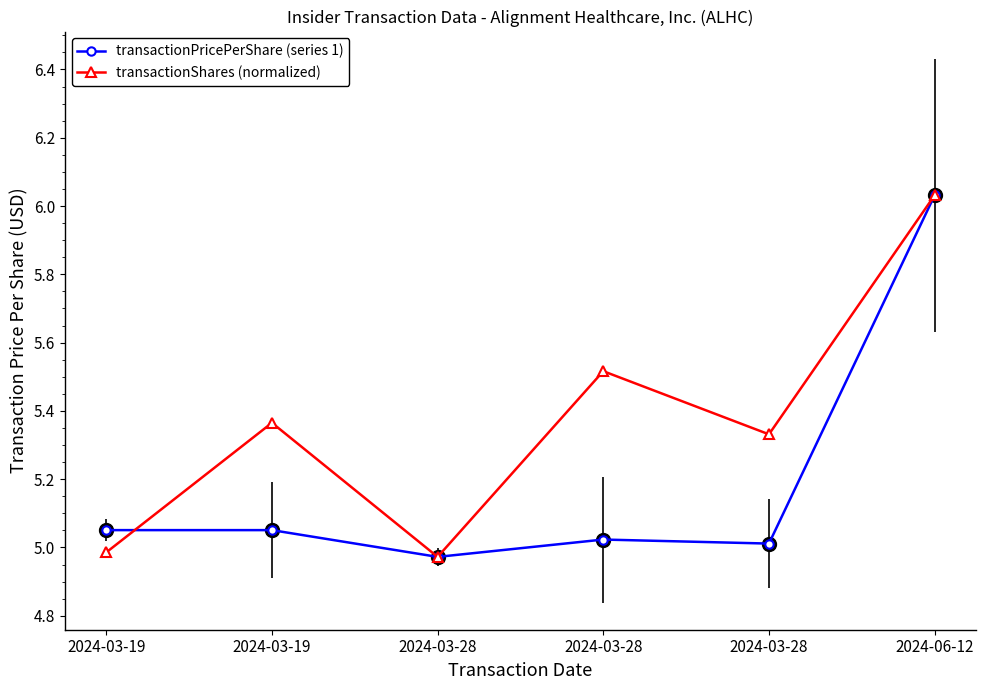

How many lines are shown in the chart?

2